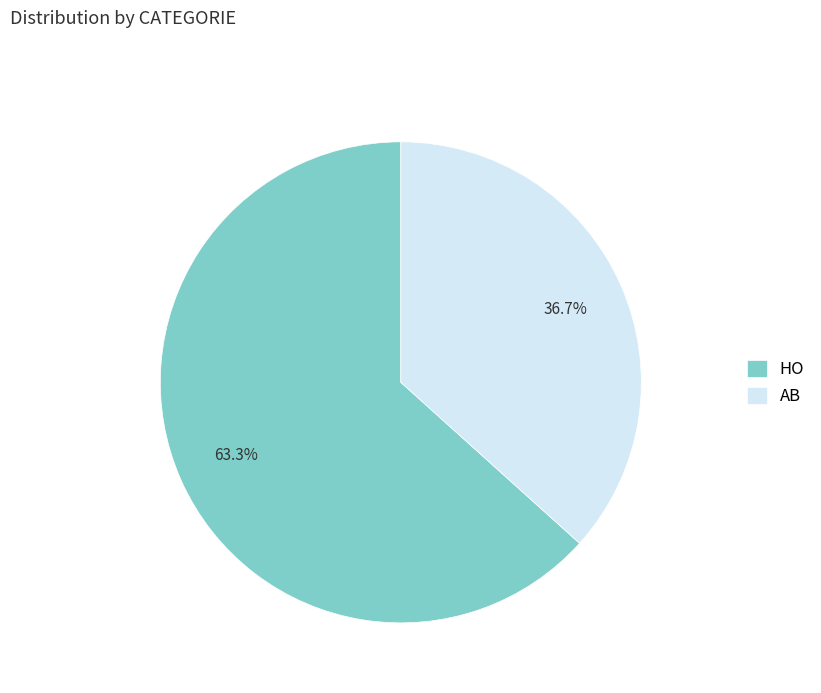

Is there a majority slice in this chart?

Yes